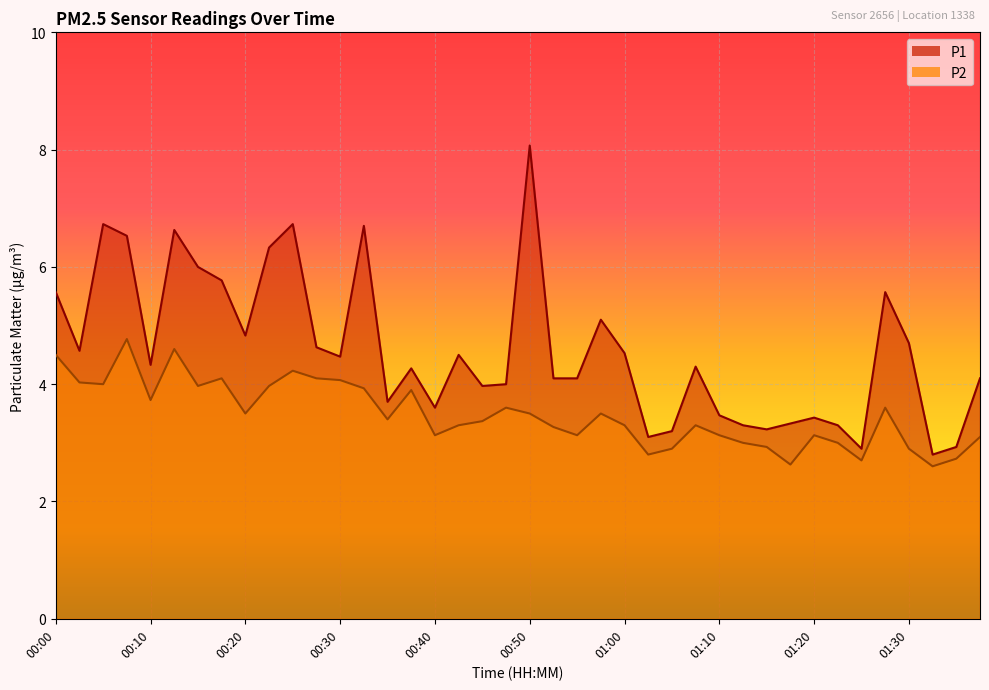

Which has a higher value, 00:10 or 01:37?

00:10